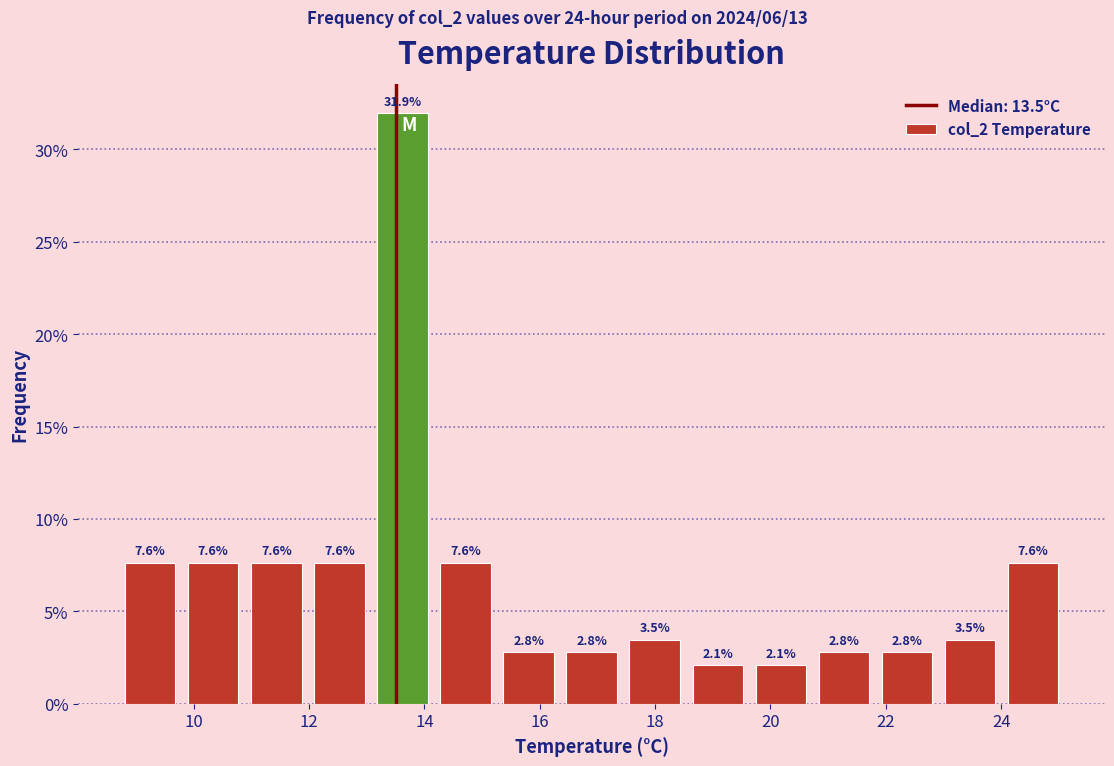

Reading left to right, transcribe this chart: for each bar, give the range it covers on the x-axis and its height. The bar edges are not printed on the chart, so give them approximately, as read against the axis.

8.8 to 9.8: 7.6
9.8 to 10.8: 7.6
10.8 to 12.0: 7.6
12.0 to 13.0: 7.6
13.0 to 14.2: 31.9
14.2 to 15.2: 7.6
15.2 to 16.4: 2.8
16.4 to 17.4: 2.8
17.4 to 18.6: 3.5
18.6 to 19.6: 2.1
19.6 to 20.8: 2.1
20.8 to 21.8: 2.8
21.8 to 23.0: 2.8
23.0 to 24.0: 3.5
24.0 to 25.2: 7.6